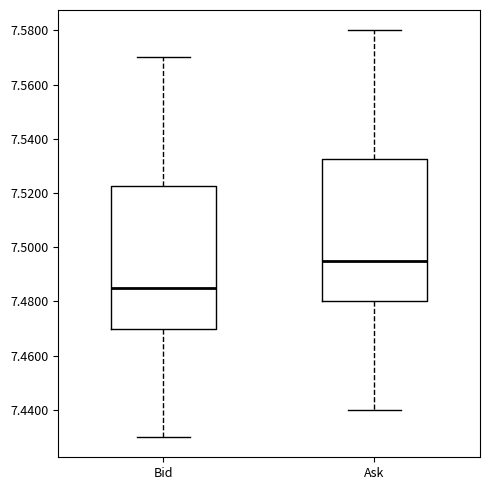

Reading left to right, transcribe this box plot: for each box, give where its median line is, the range the box spans, and where its two whiskers end, as read against the y-axis. The values are not printed on the chart, so give them approximately, as read against the axis.

Bid: median 7.486, box 7.470 to 7.522, whiskers 7.430 to 7.570
Ask: median 7.496, box 7.480 to 7.532, whiskers 7.440 to 7.580